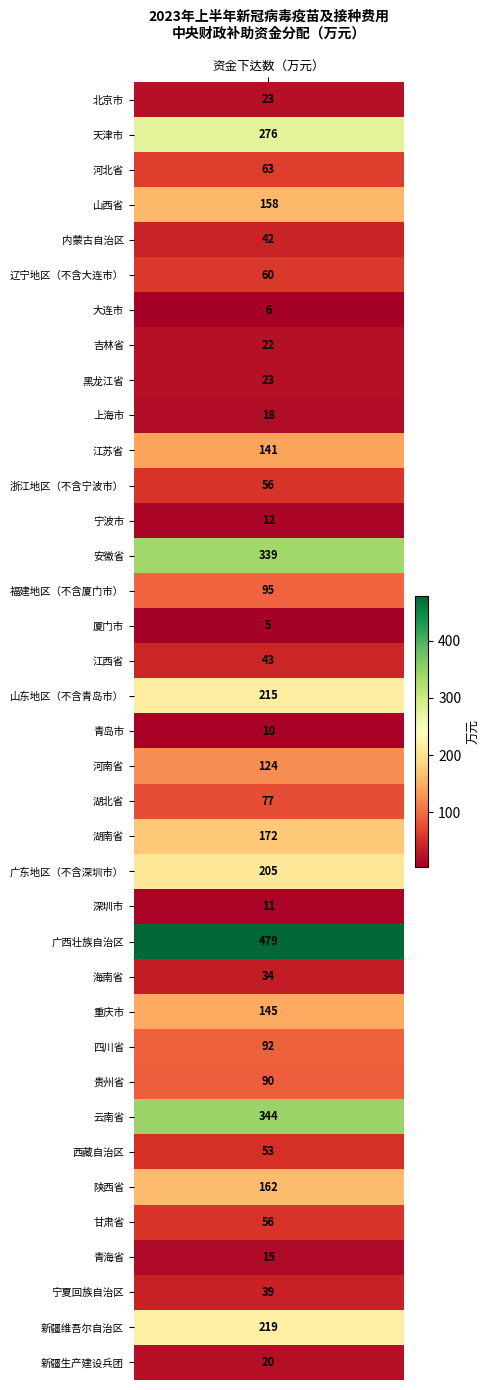

What is the sum of the values at 厦门市 and 江苏省?

146